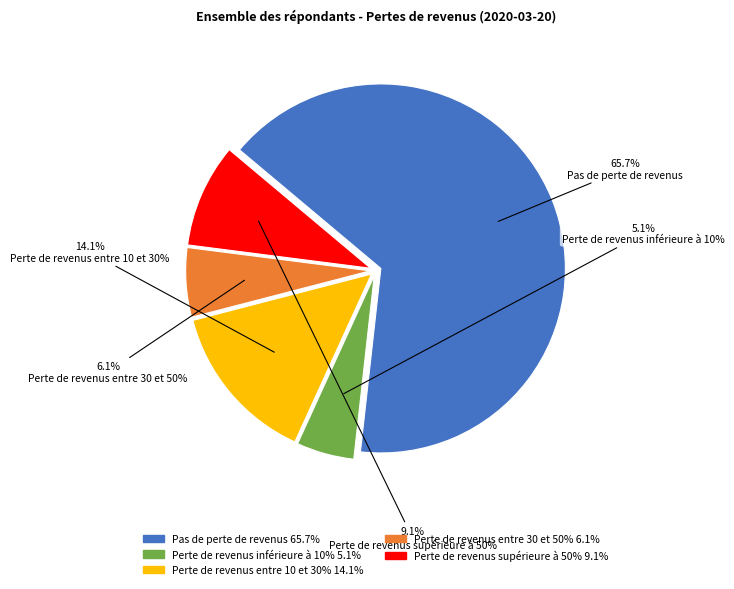

Approximately how many times larger is the value at Perte de revenus inférieure à 10% compared to Perte de revenus entre 30 et 50%?

0.8